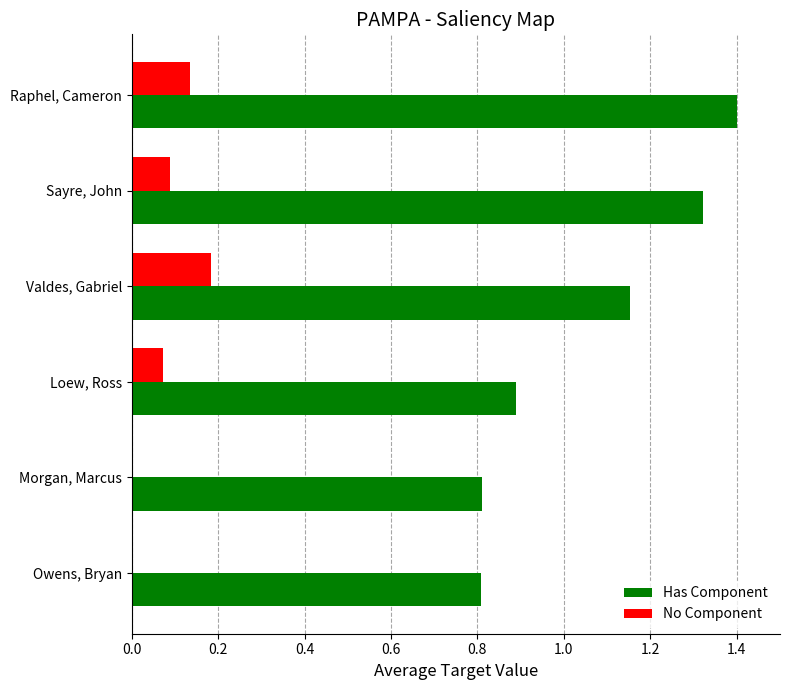

How many categories are shown in the chart?

6